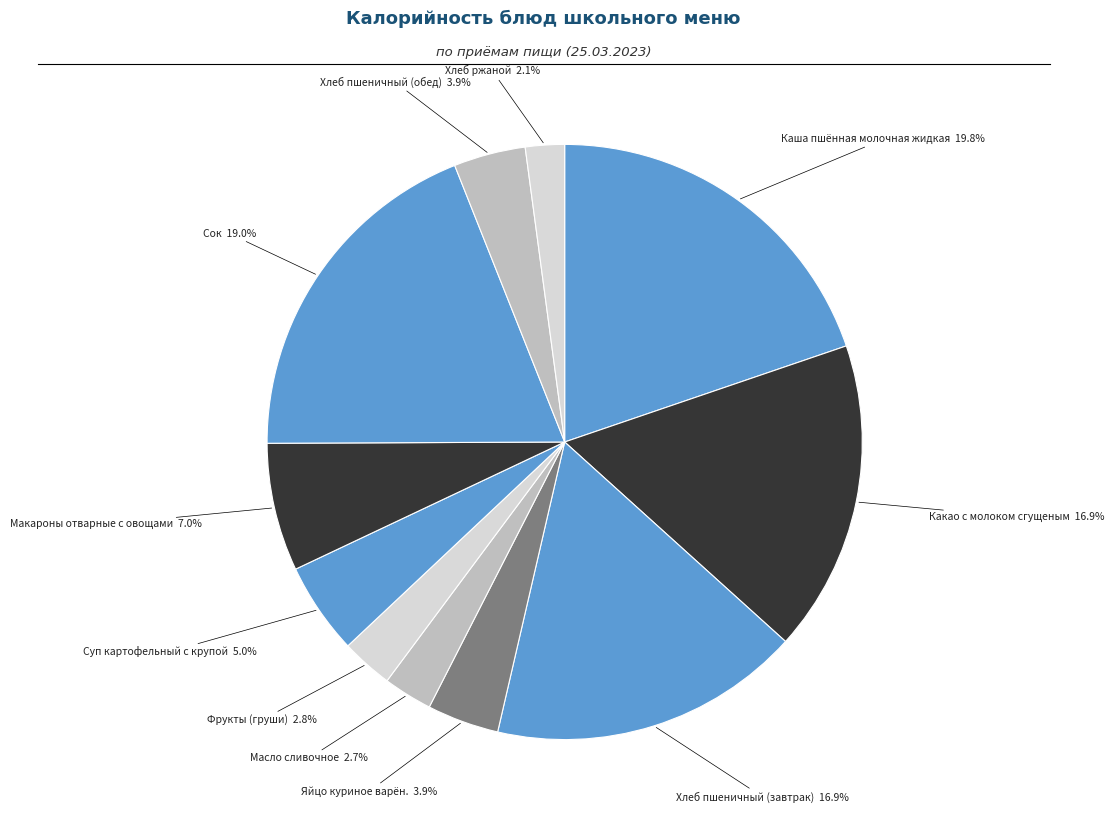

To the nearest percent, what is the difference between the largest and smallest slice percentages?

18%